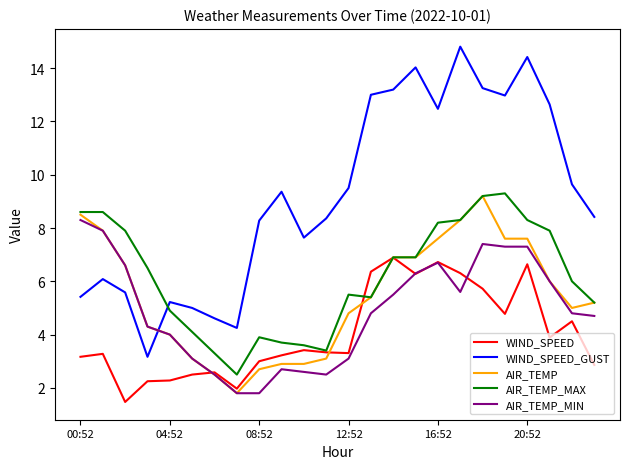

Which series has the largest total across all categories?

WIND_SPEED_GUST